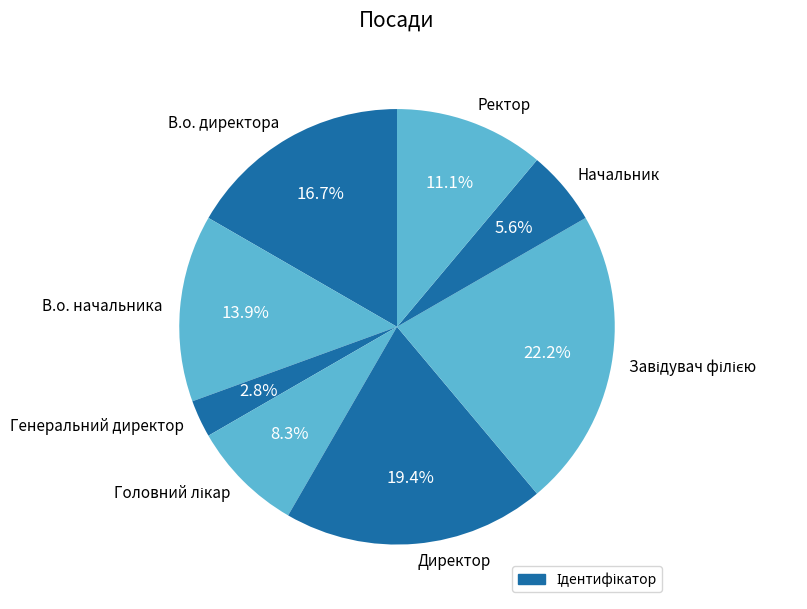

Which category has the smallest portion of the pie?

Генеральний директор